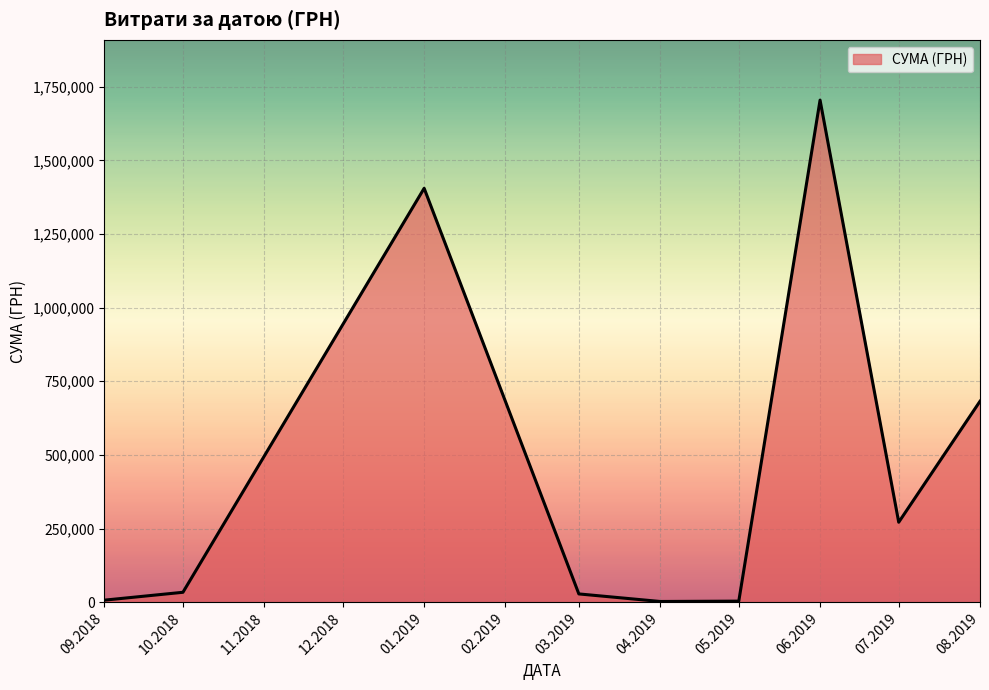

The value at 07.2019 is 473380.5. True or false?

False